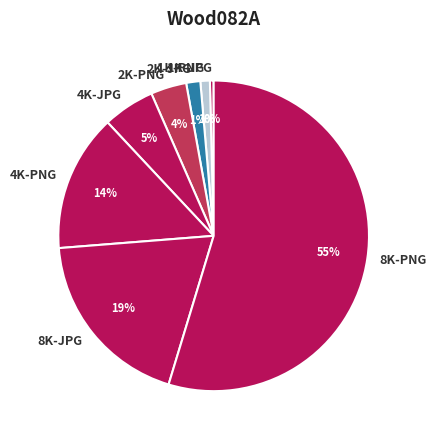

True or false: 2K-JPG accounts for 1% of the total.

True